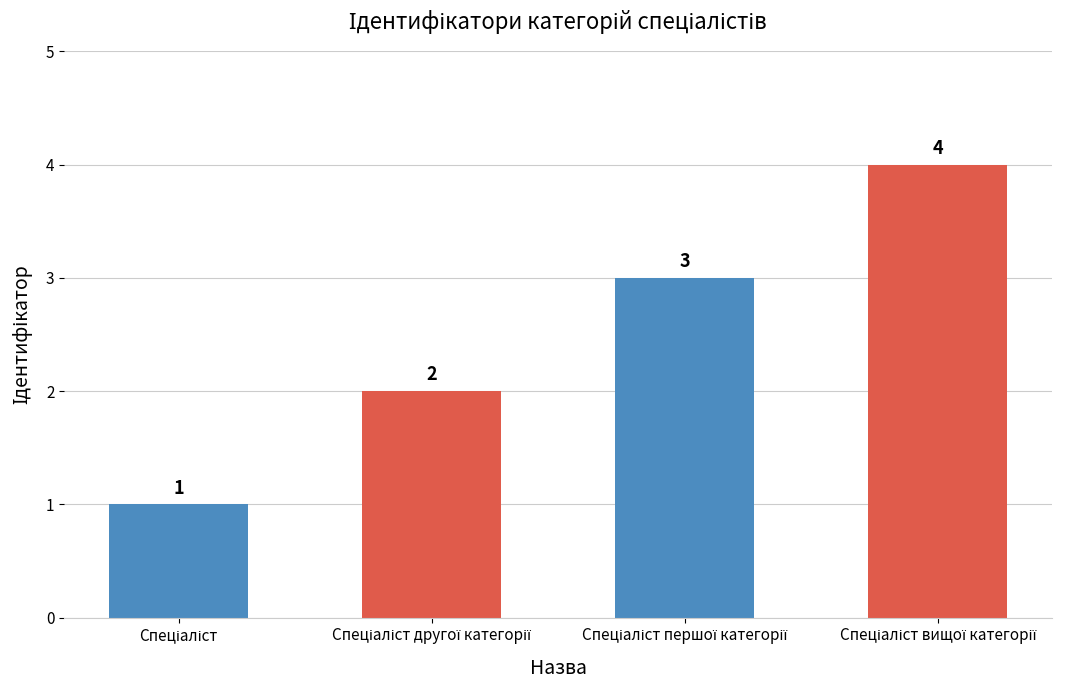

What is the difference between the maximum and minimum values?

3